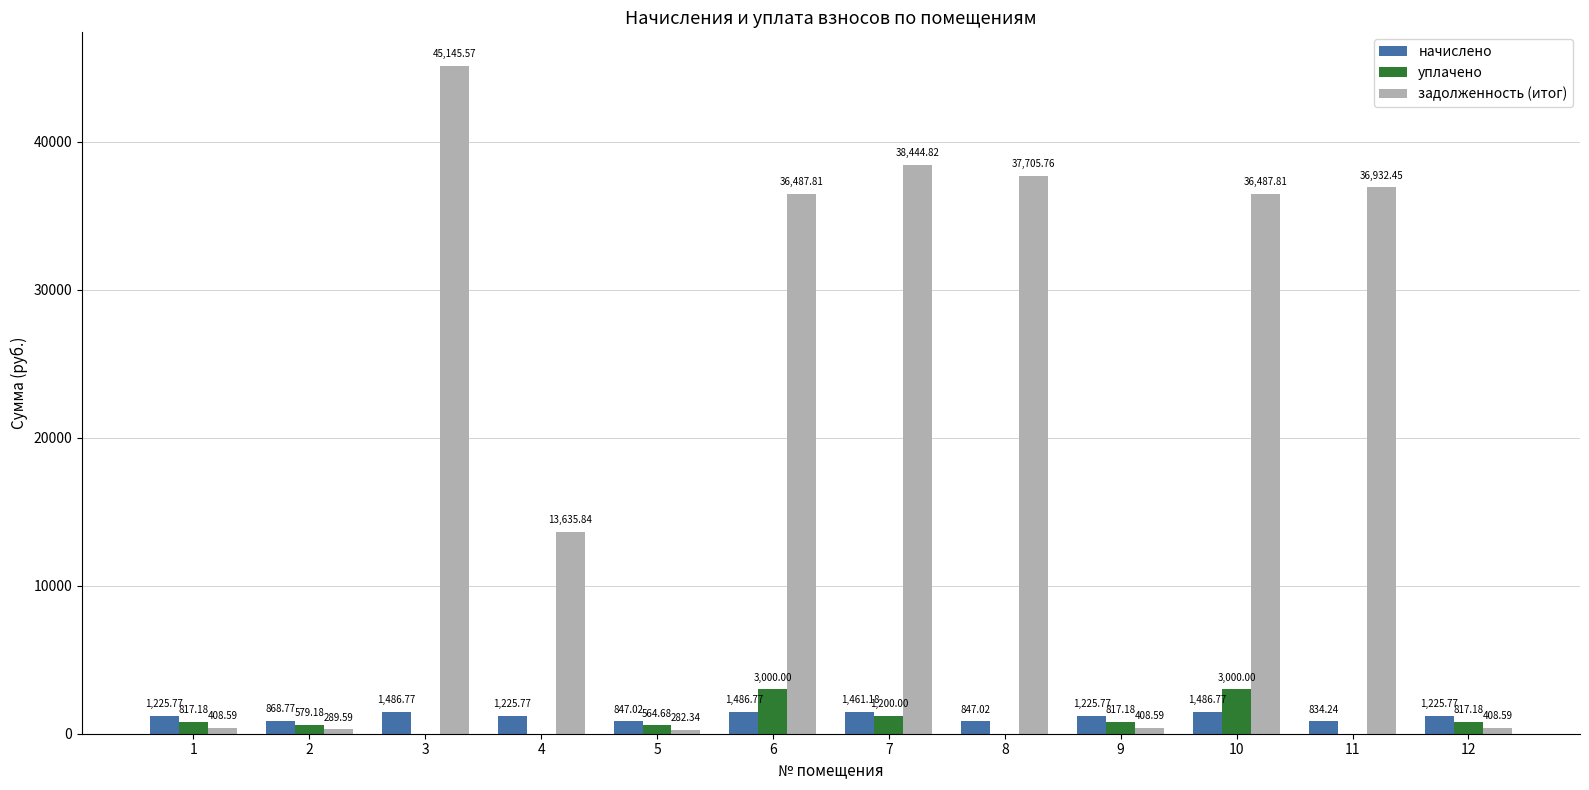

What is the total value across all series at 3?

46632.3